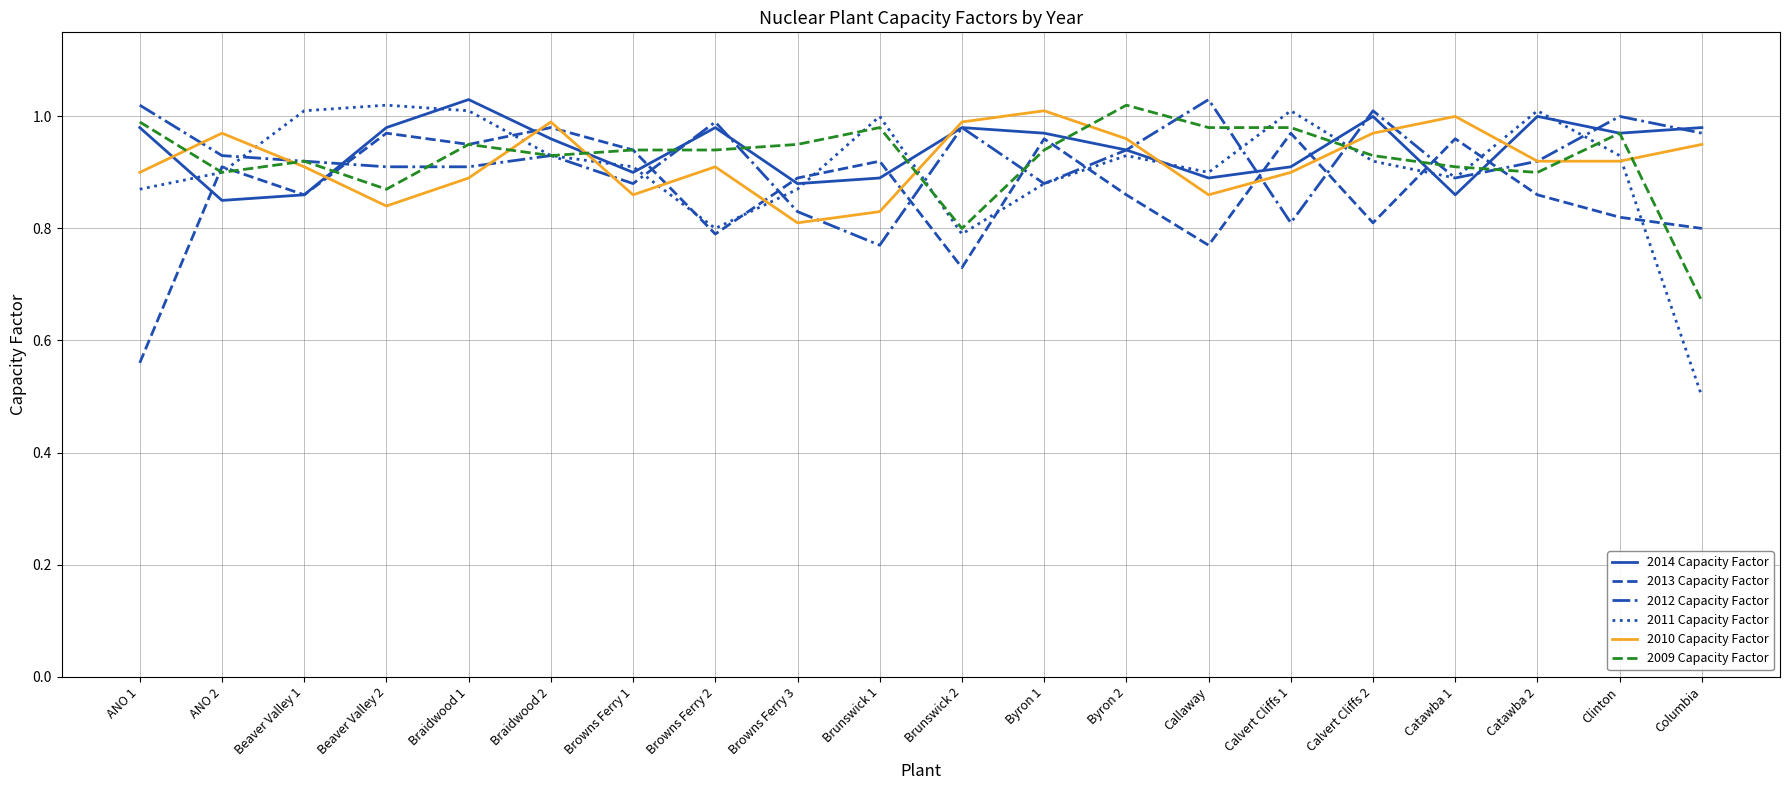

At which label does 2014 Capacity Factor reach its minimum?

ANO 2